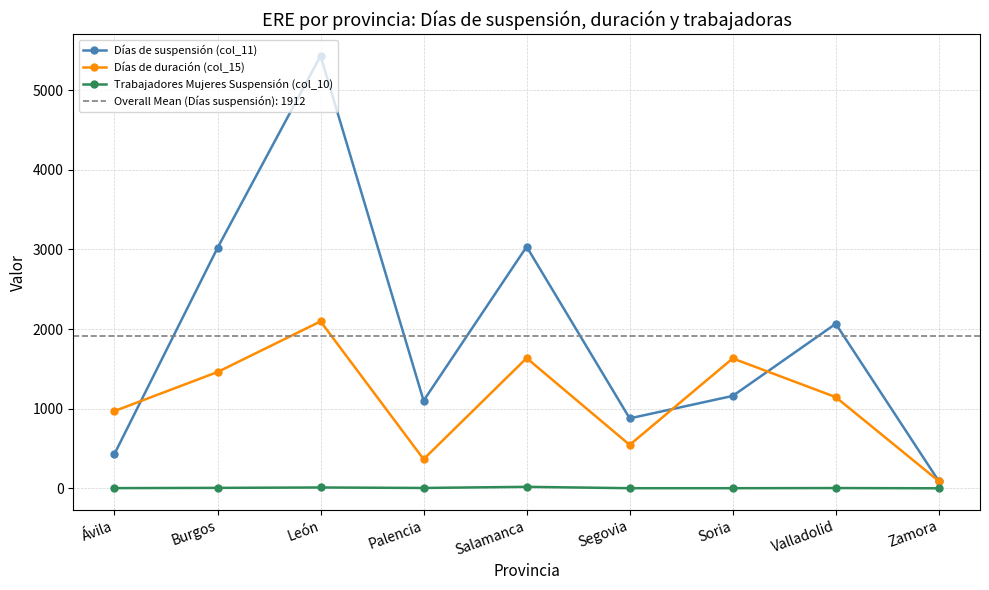

What position from the left is León?

3